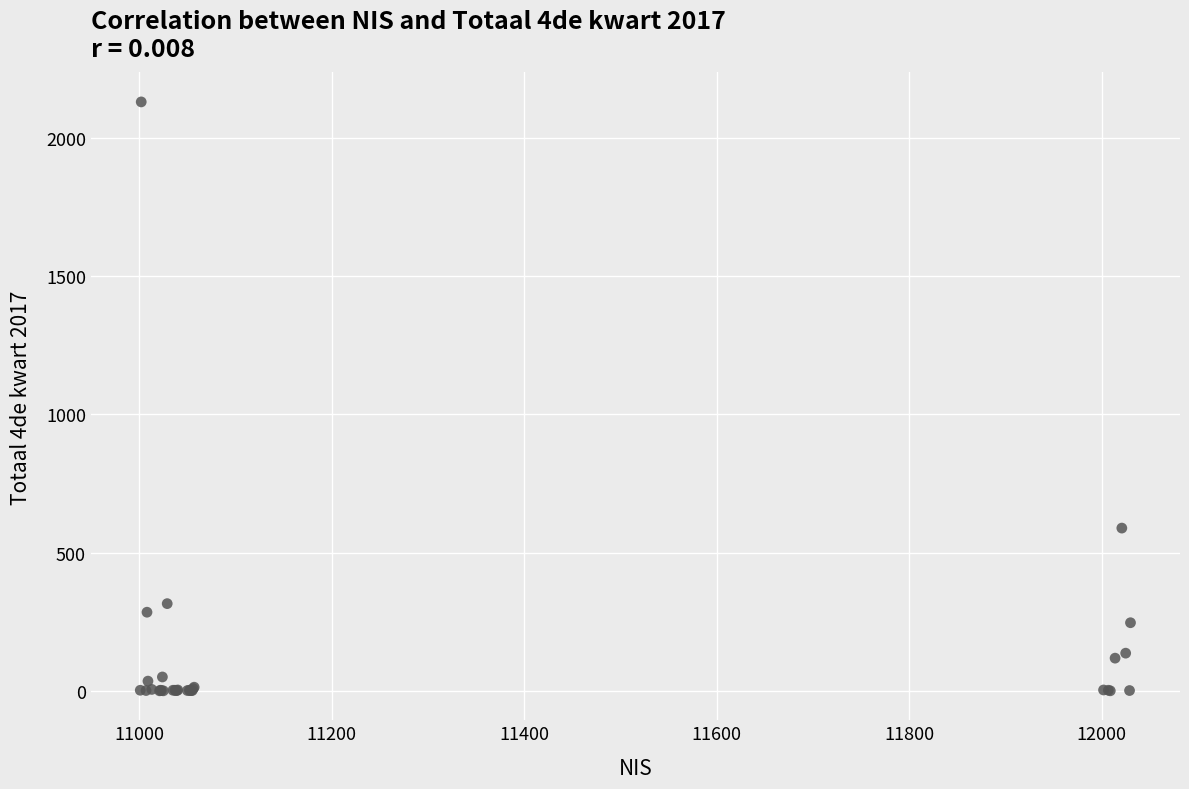

What Y value in the scatter plot is closest to 1065?

589